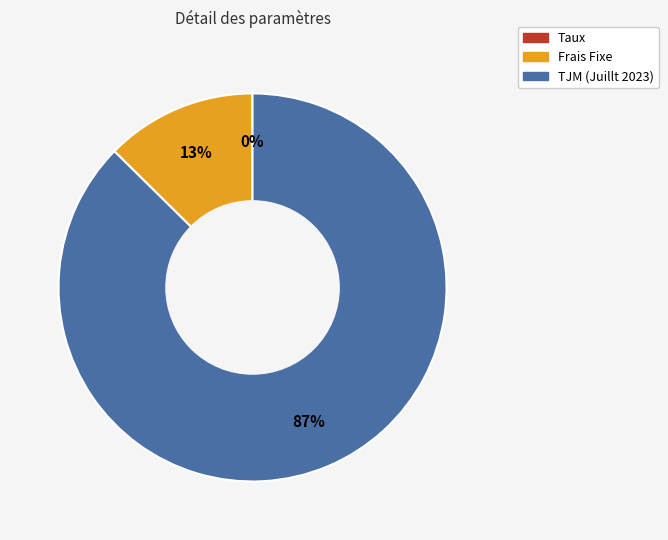

True or false: TJM (Juillt 2023) accounts for 82% of the total.

False